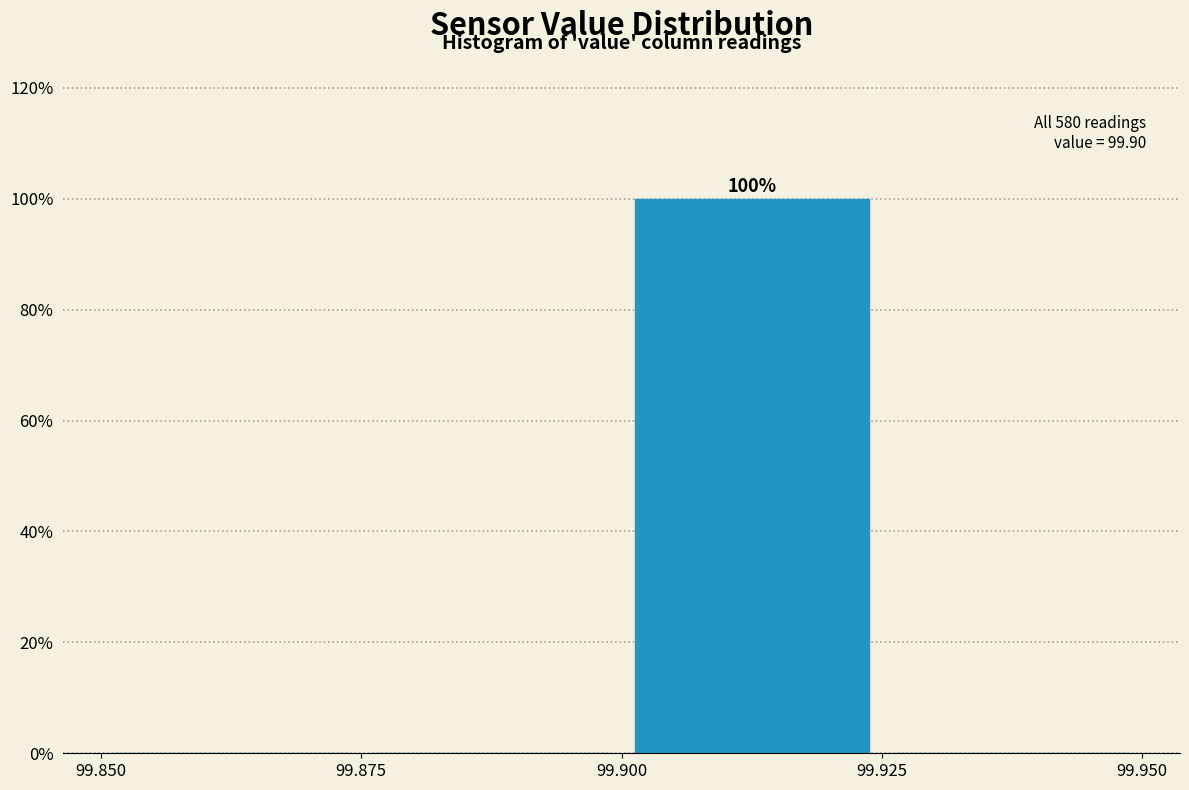

Over which range of the x-axis is the bar tallest?

99.900 to 99.925